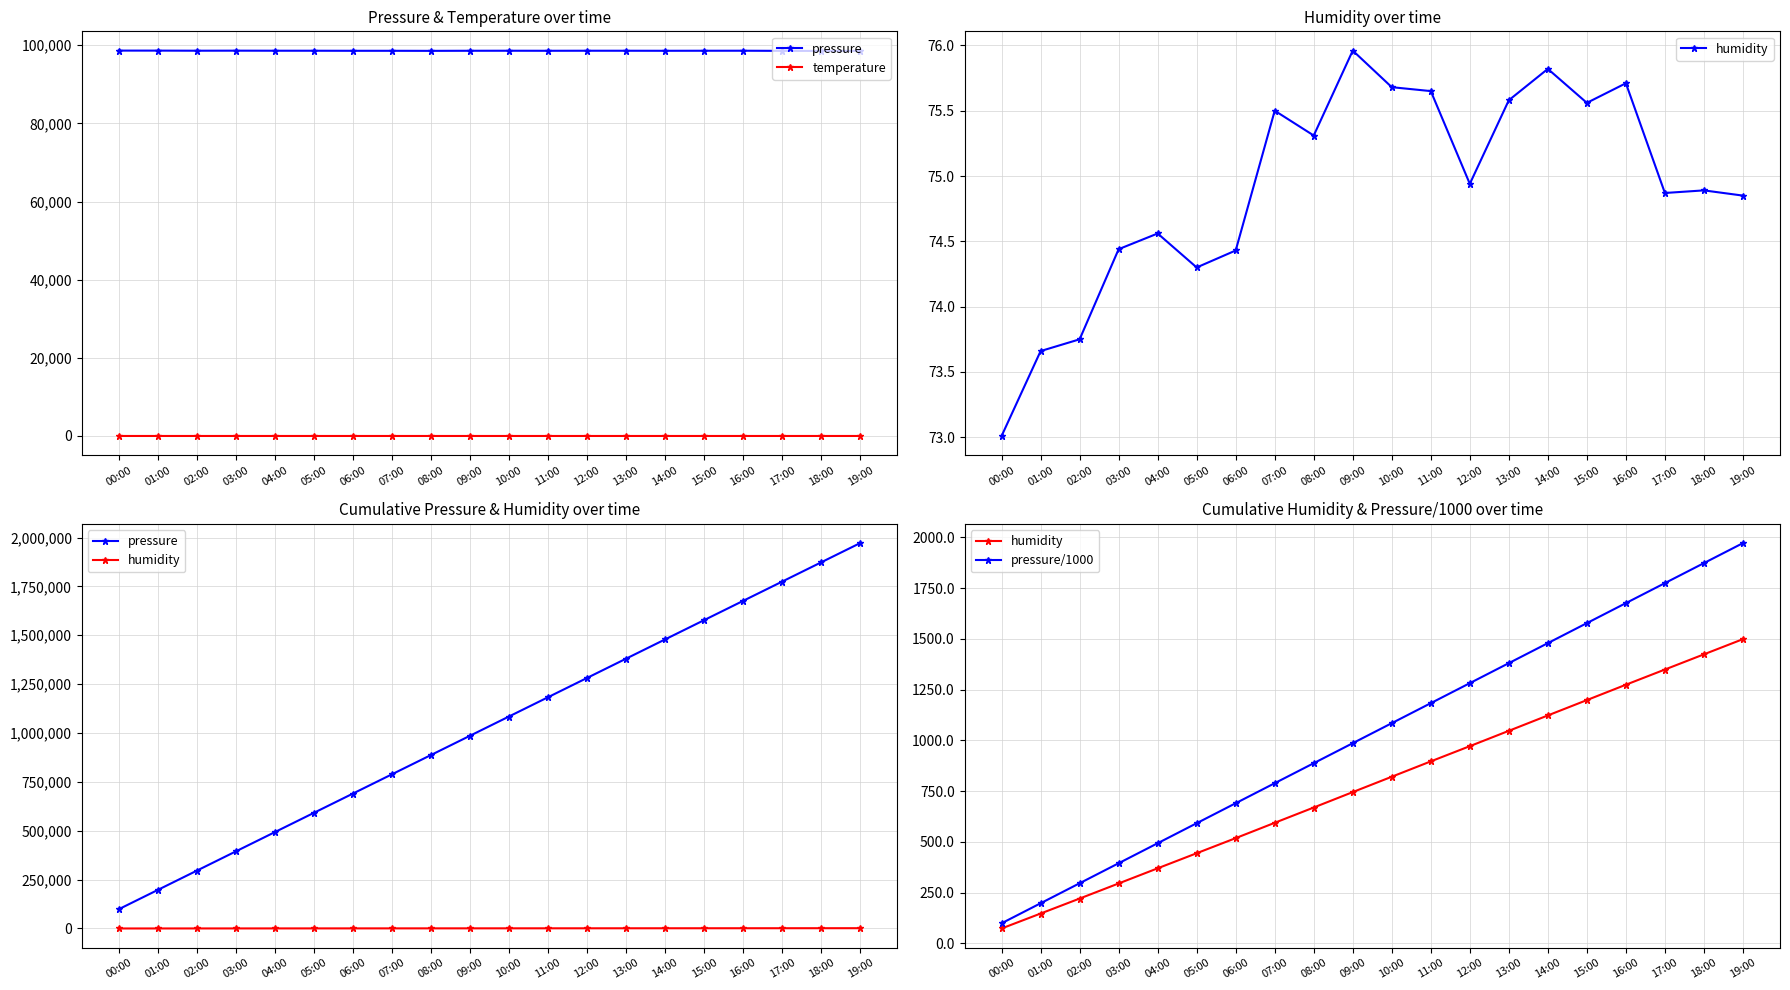

How many data points in pressure are less than 1084470?

10